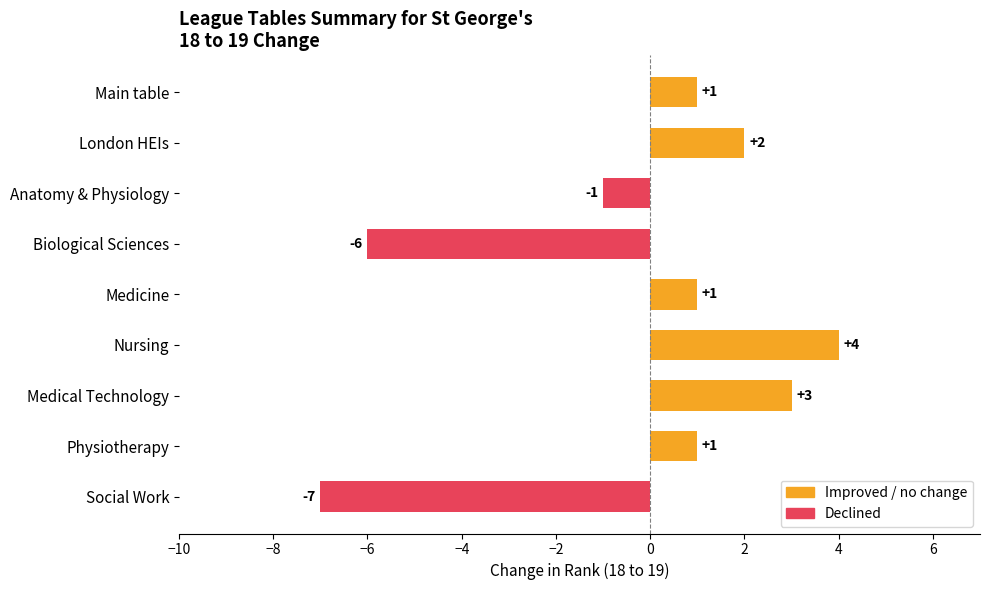

The chart shows a value of 3 at Medical Technology. True or false?

True